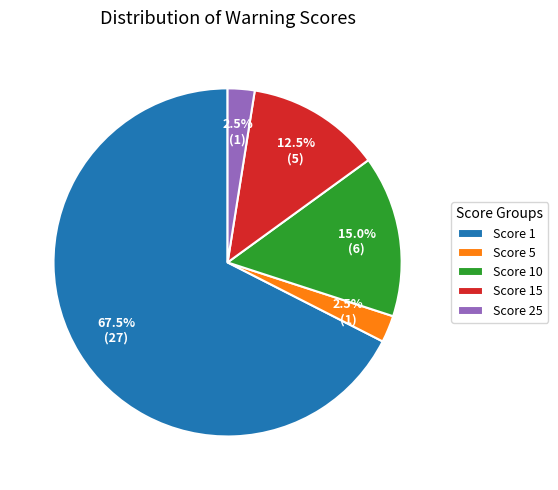

Count the number of slices in the pie.

5